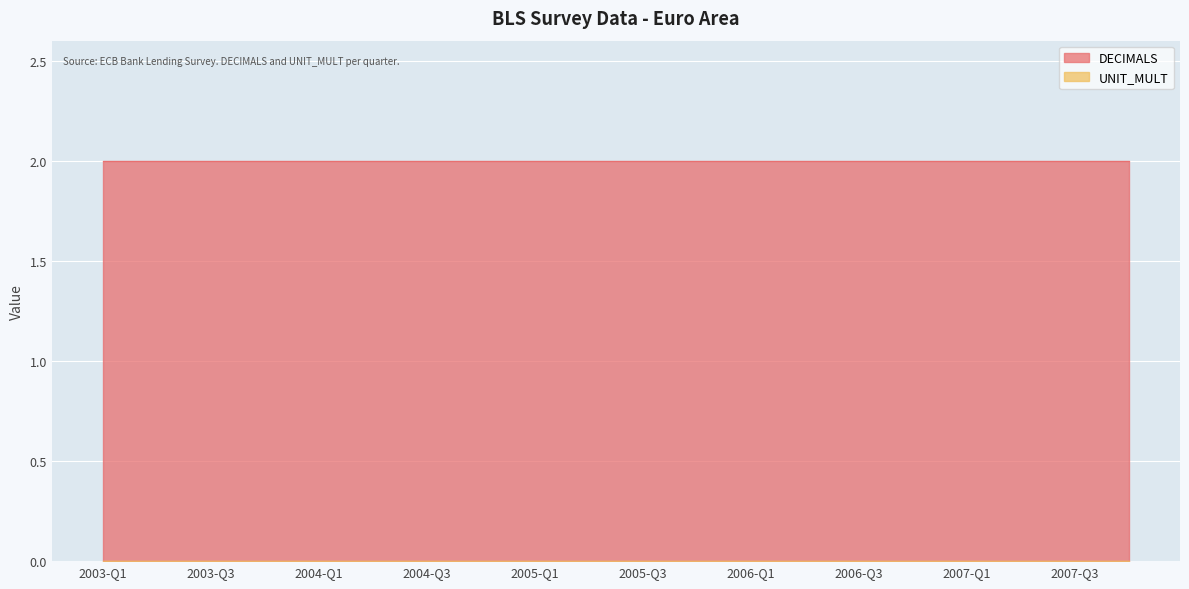

Is it true that UNIT_MULT equals 0 at 2003-Q1?

True